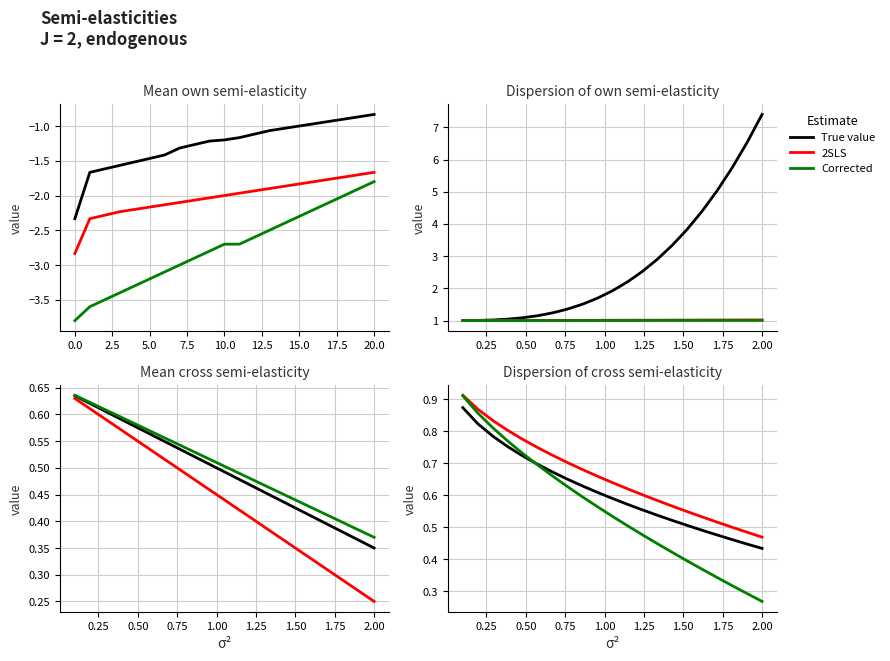

How many times do Corrected and True value cross each other?

1